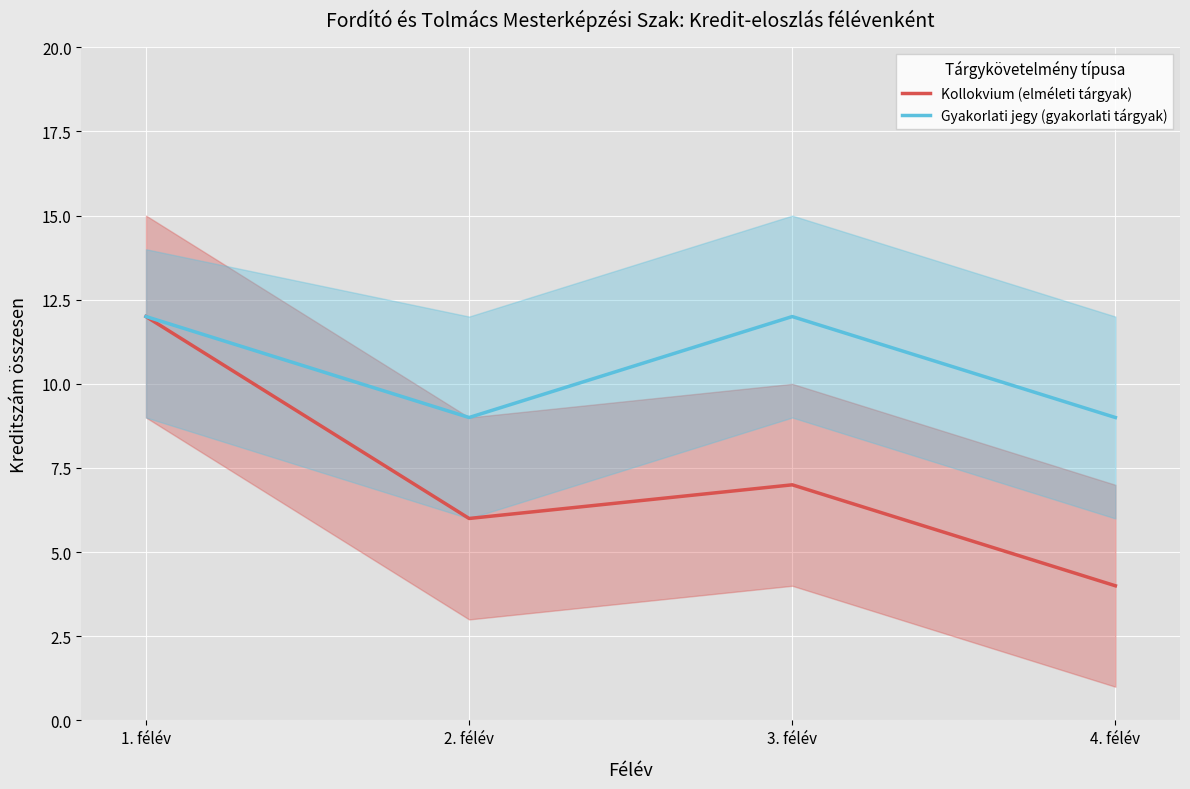

At which label is Kollokvium (elméleti tárgyak) closest to 8?

3. félév